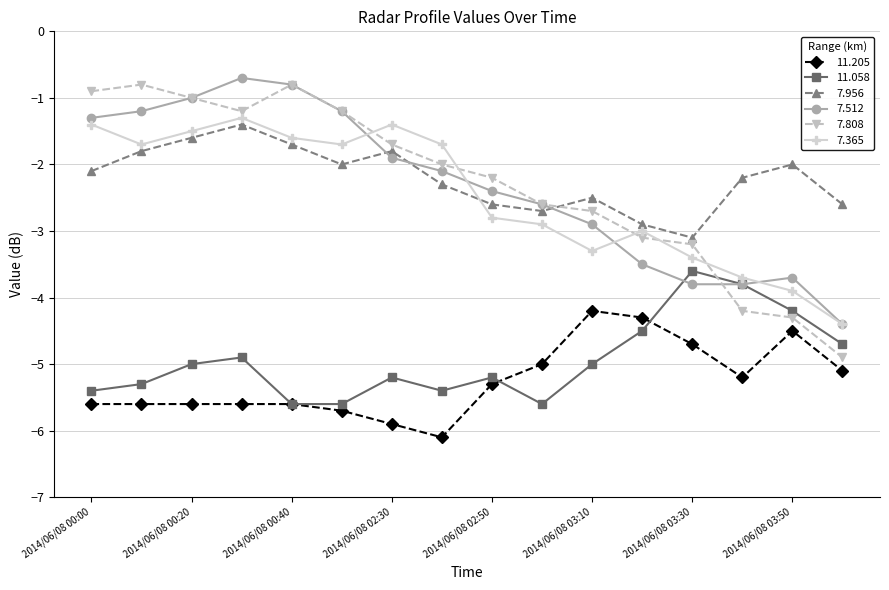

True or false: 7.365 and 11.205 cross at least once.

False